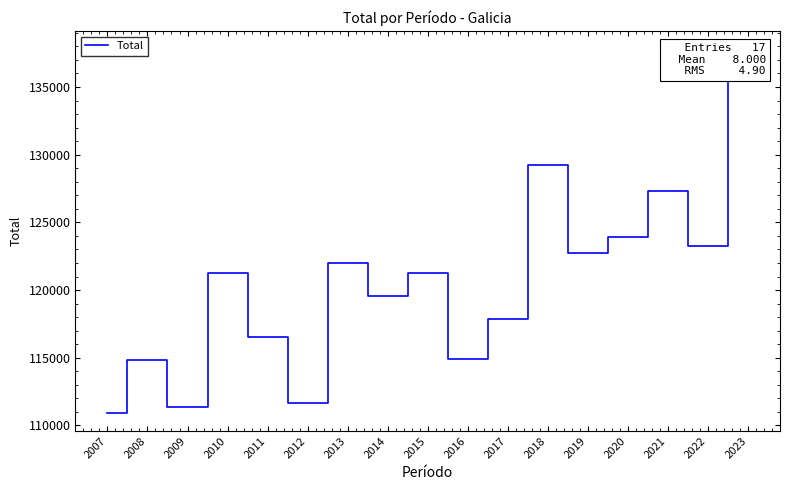

What is the value of the 4th point from the left?

121246